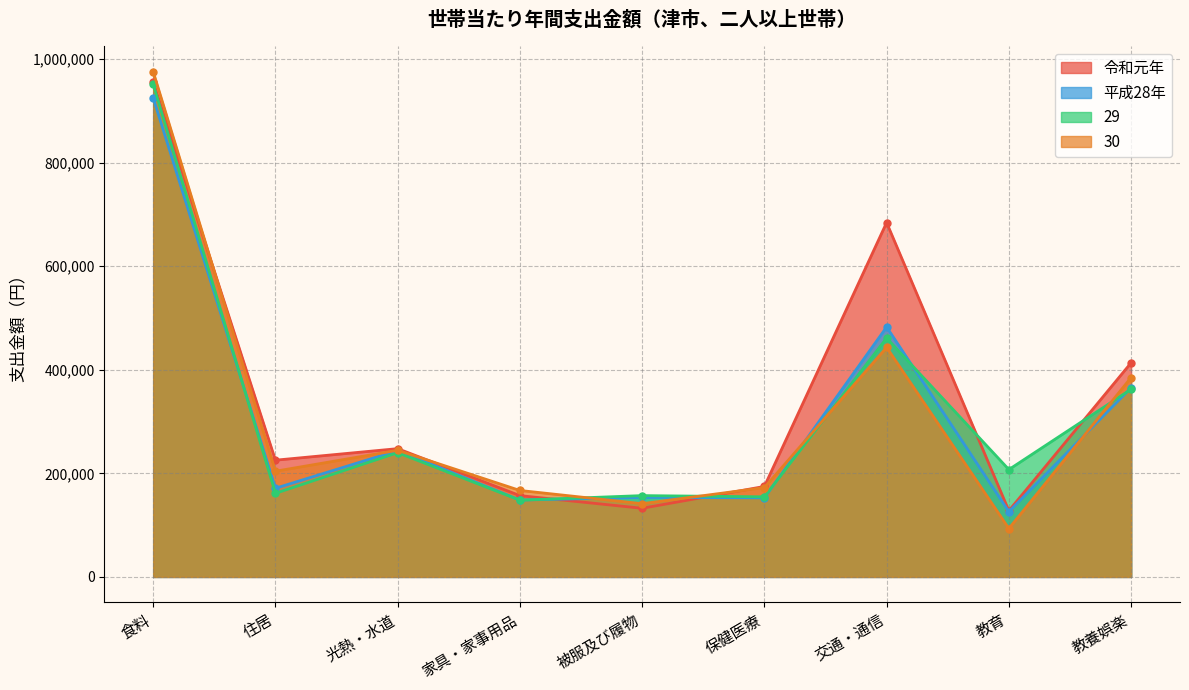

Where do 平成28年 and 30 first cross each other?

家具・家事用品 and 被服及び履物